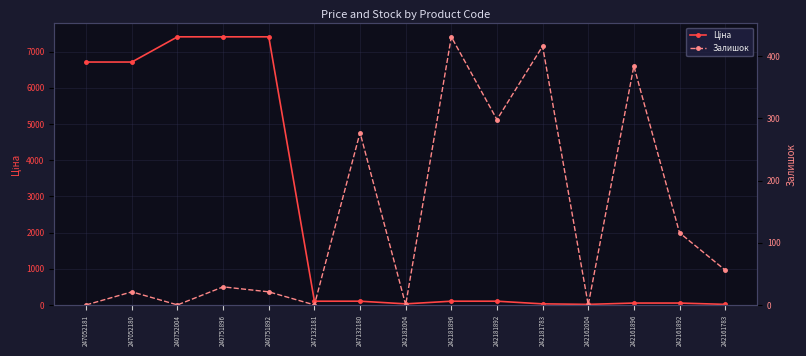

What is the spread (max minus min) of values at 247052180?

6692.0